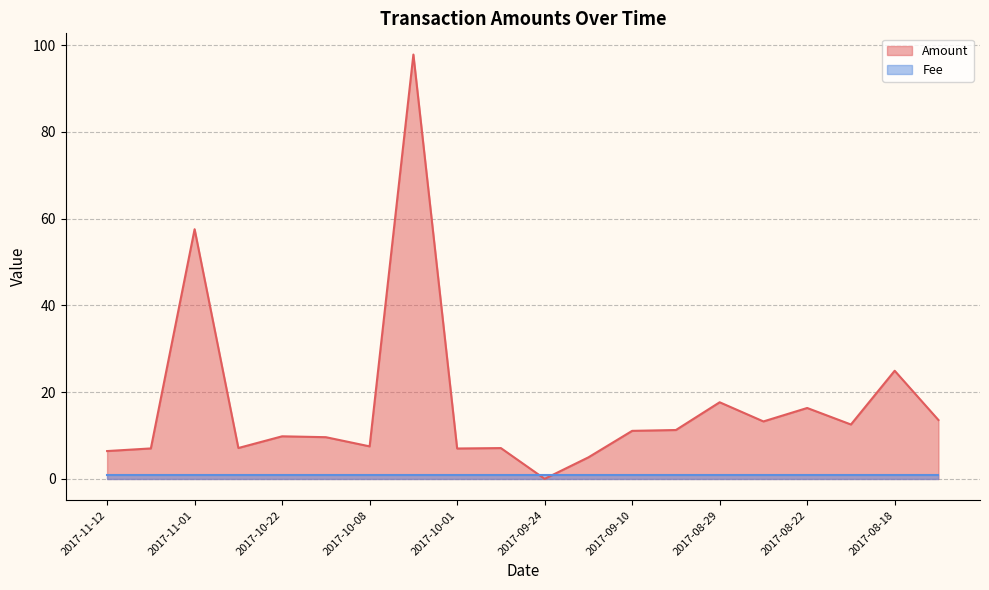

How many distinct data groups are displayed?

2